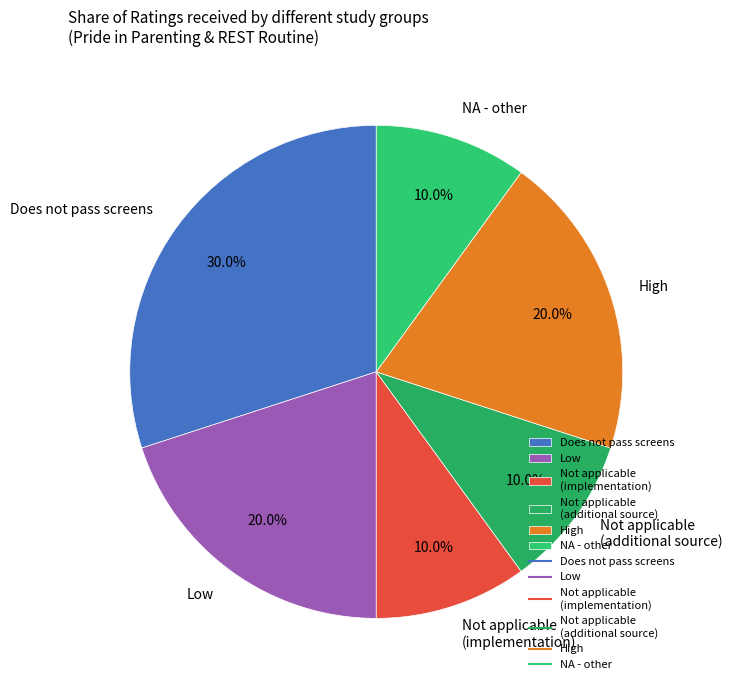

To the nearest percent, what portion does Does not pass screens represent?

30%